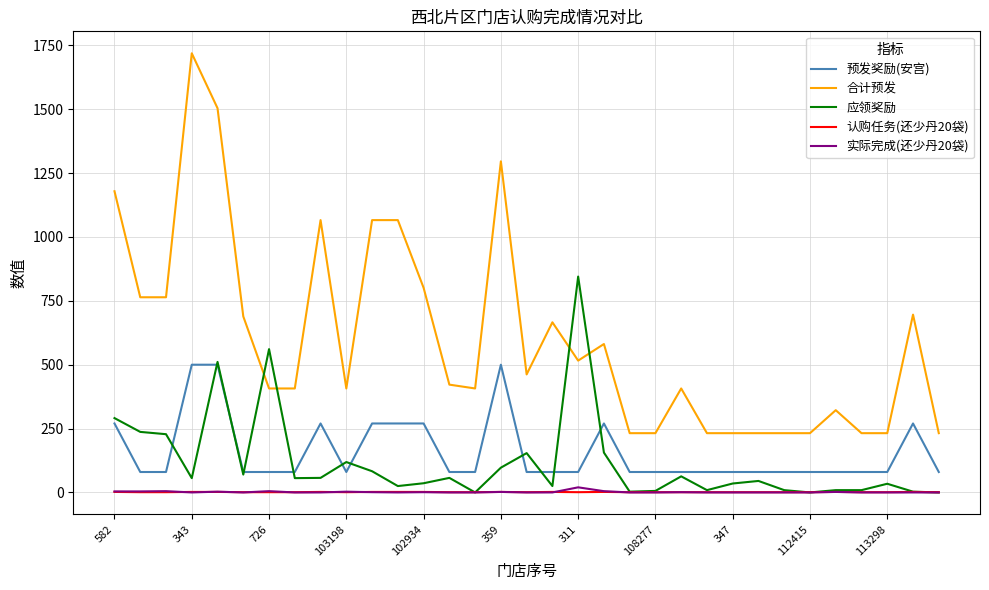

True or false: 合计预发 and 预发奖励(安宫) intersect in this chart.

False